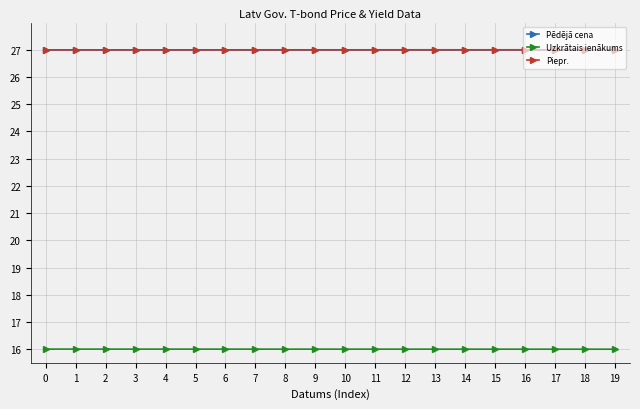

The Uzkrātais ienākums series shows 16.0 at 2. True or false?

True